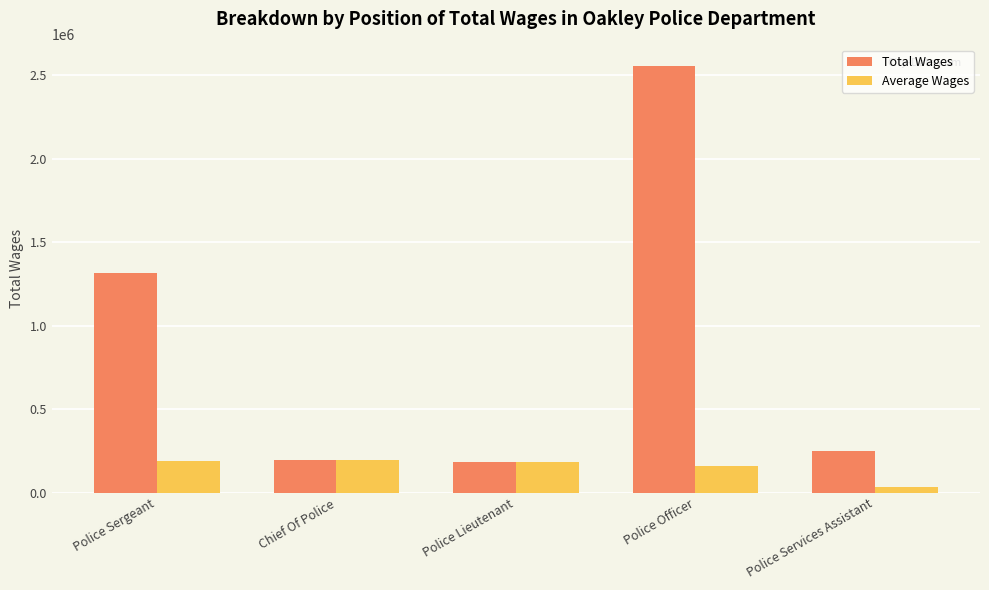

What is the difference between the second highest and second lowest values in the Total Wages series?

1122709.0